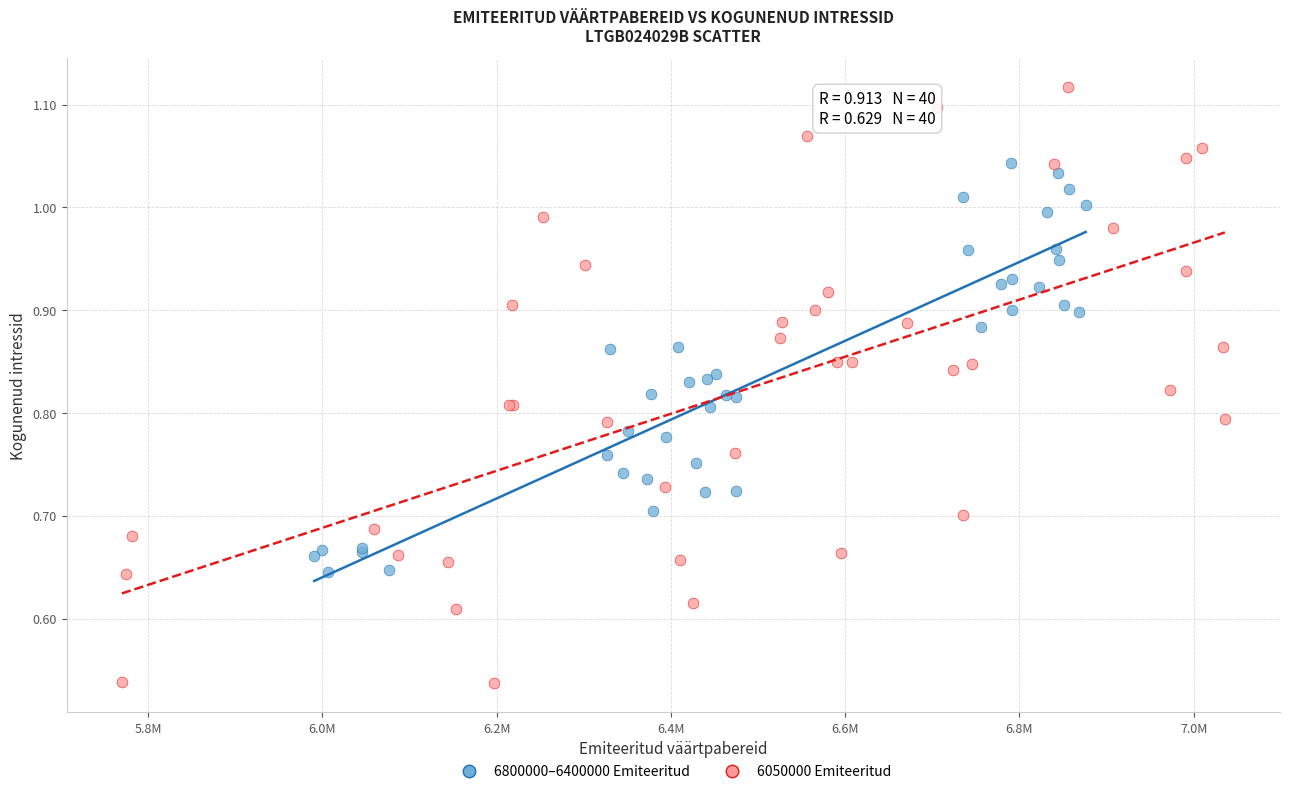

Which series reaches the minimum Y coordinate?

6050000 Emiteeritud